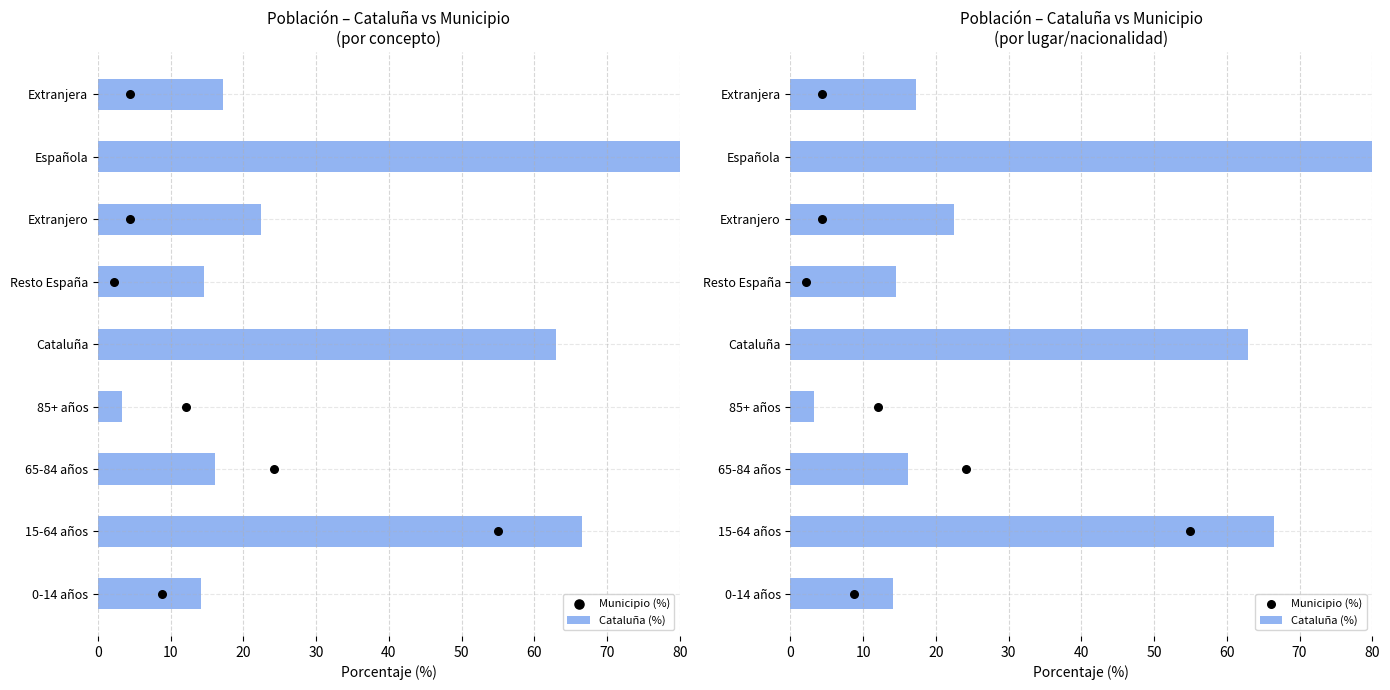

Which series has the widest spread of Y values?

Cataluña (%)